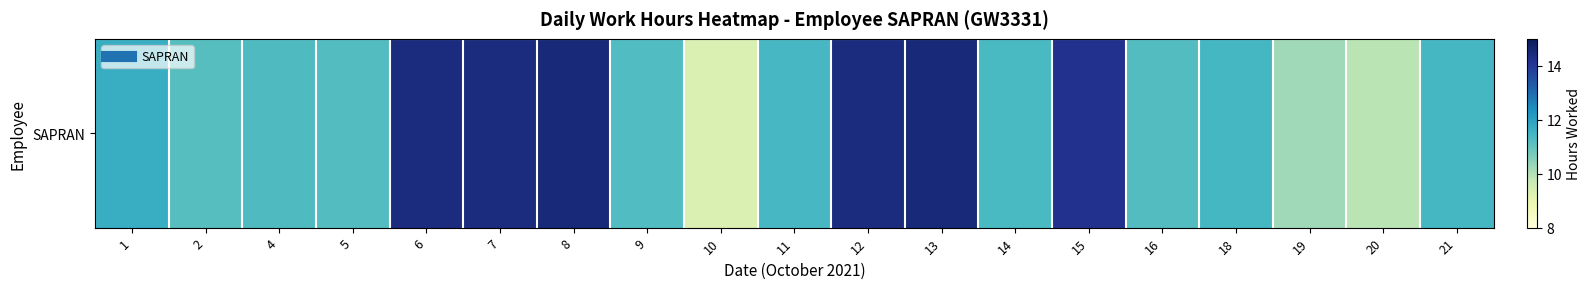

What is the approximate value at 11?

11.4